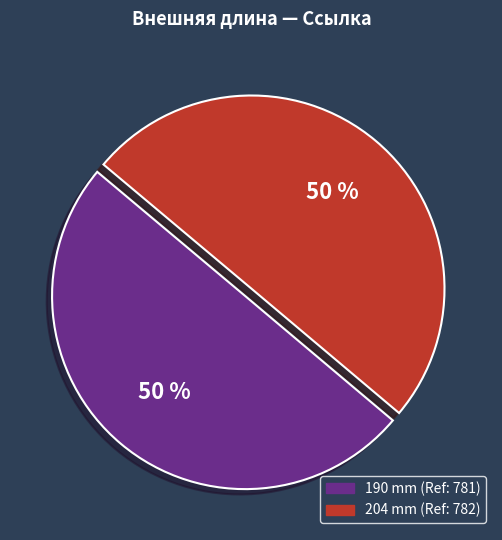

What percentage is the 204 mm slice, to the nearest percent?

50%